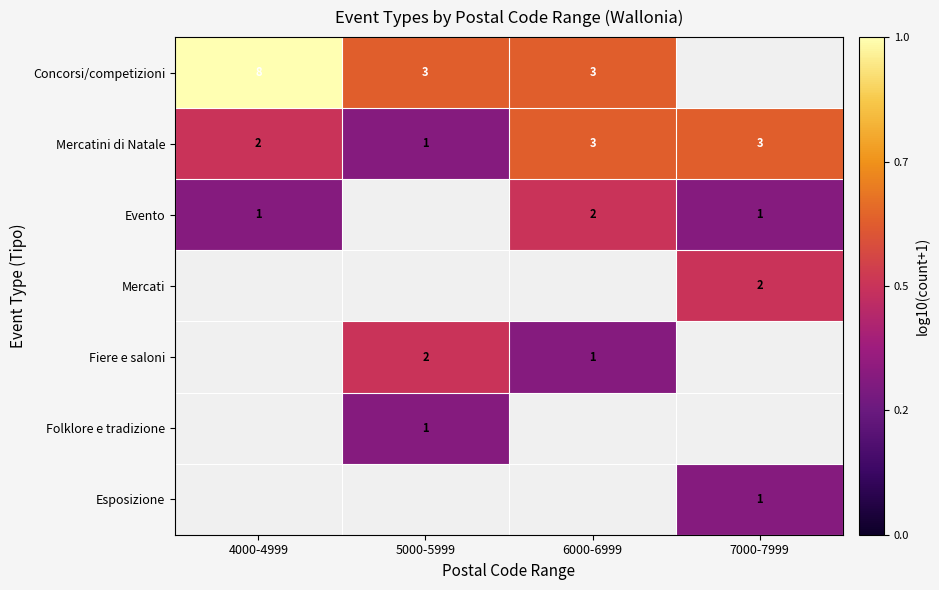

Is the value of Evento at 7000-7999 greater than the value of Mercati at 7000-7999?

No